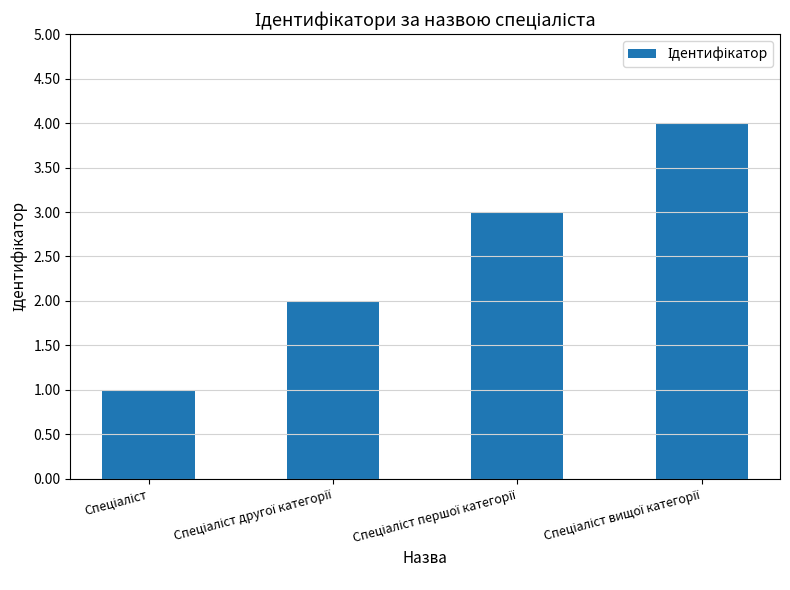

What is the sum of all values?

10